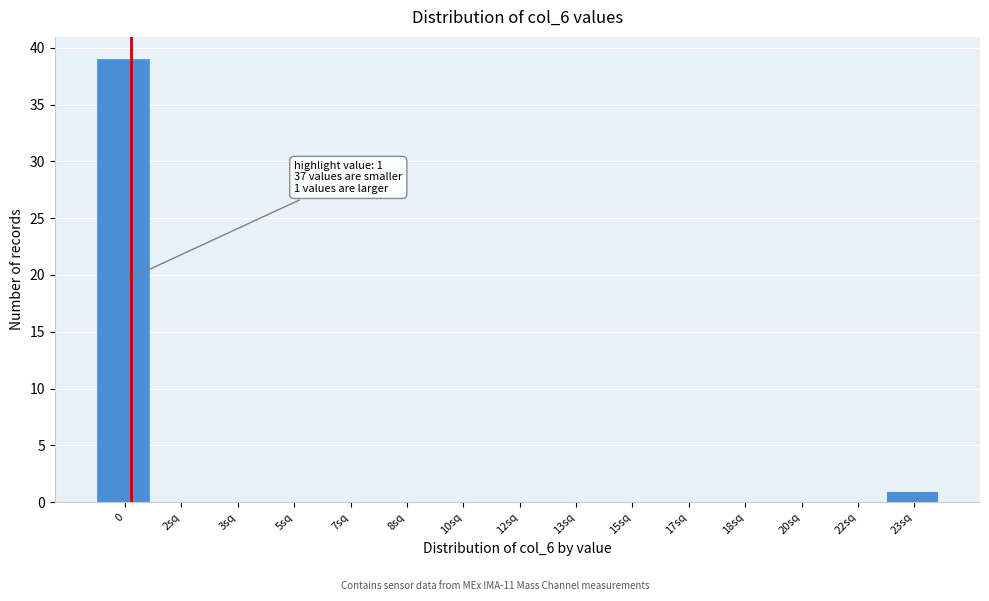

Reading left to right, transcribe all the data shown in this chart.

0=39	2sq=0	3sq=0	5sq=0	7sq=0	8sq=0	10sq=0	12sq=0	13sq=0	15sq=0	17sq=0	18sq=0	20sq=0	22sq=0	23sq=1